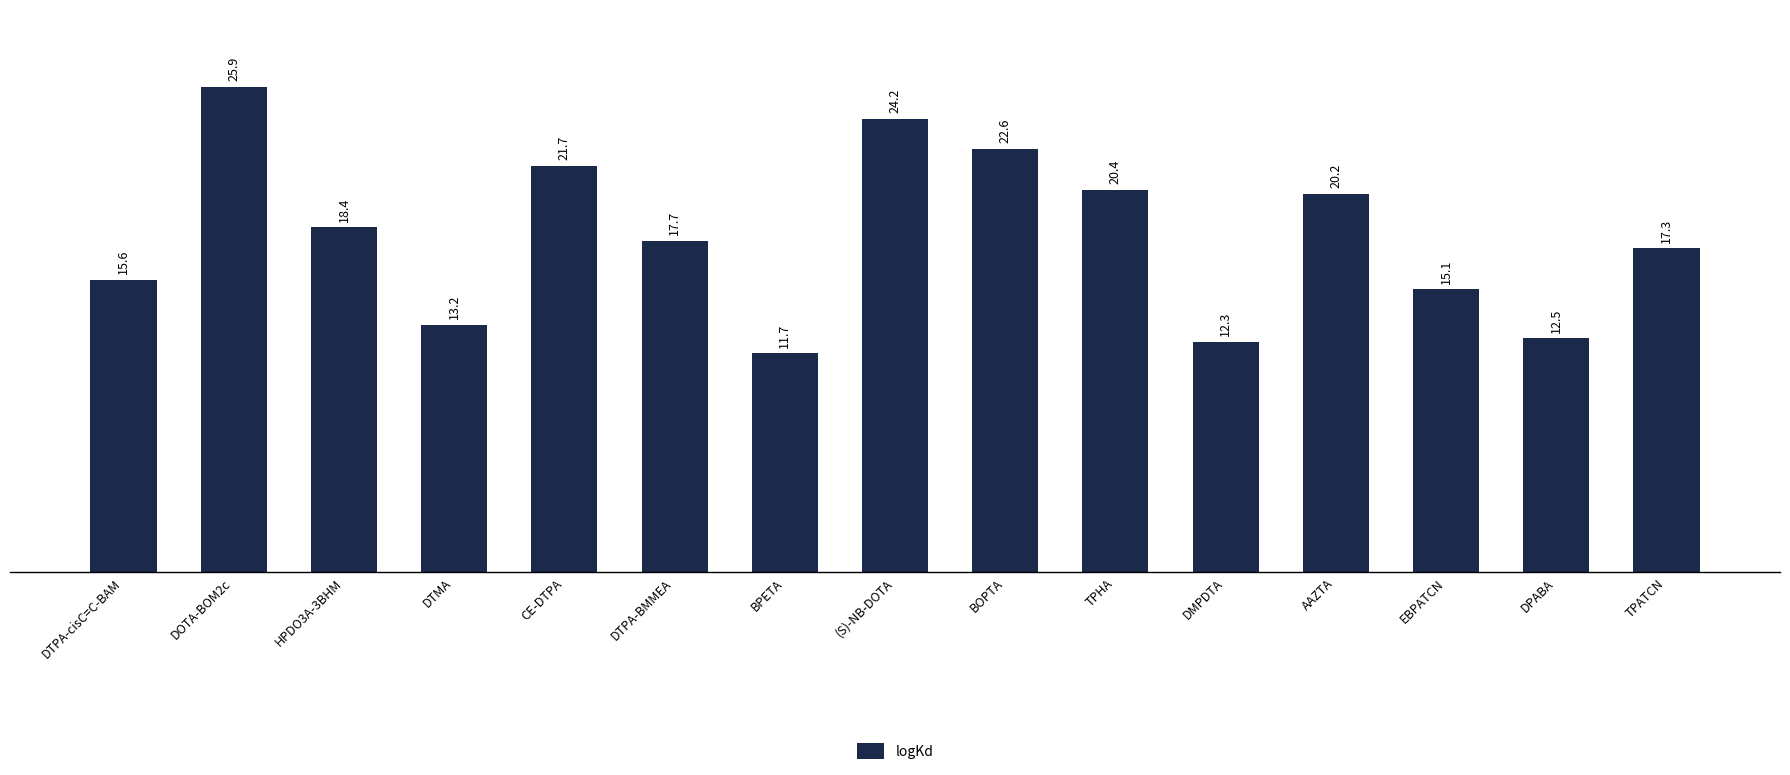

How many categories are shown in the chart?

15